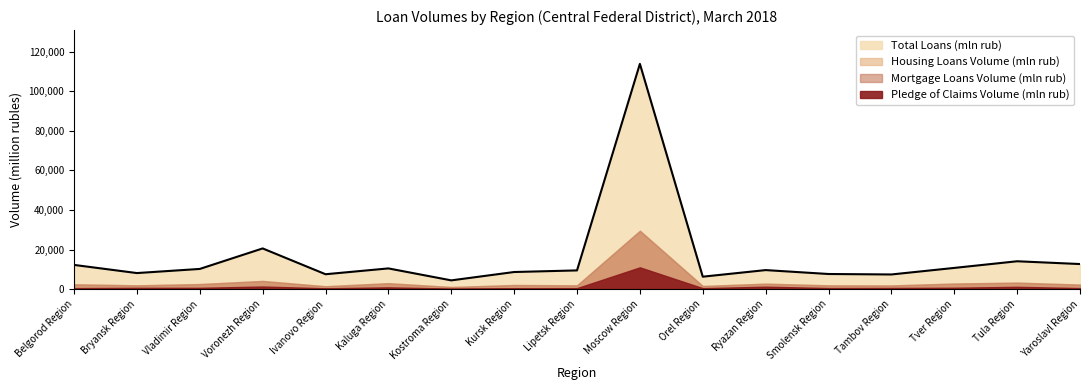

What are all the series names shown in the legend?

Total Loans (mln rub), Housing Loans Volume (mln rub), Mortgage Loans Volume (mln rub), Pledge of Claims Volume (mln rub)